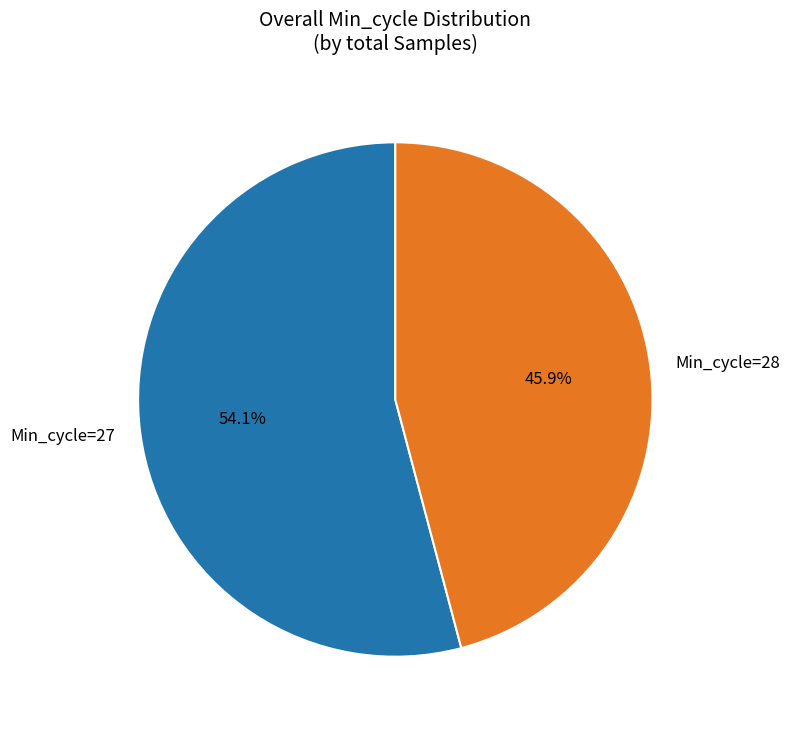

Approximately how many times larger is the value at Min_cycle=28 compared to Min_cycle=27?

0.8